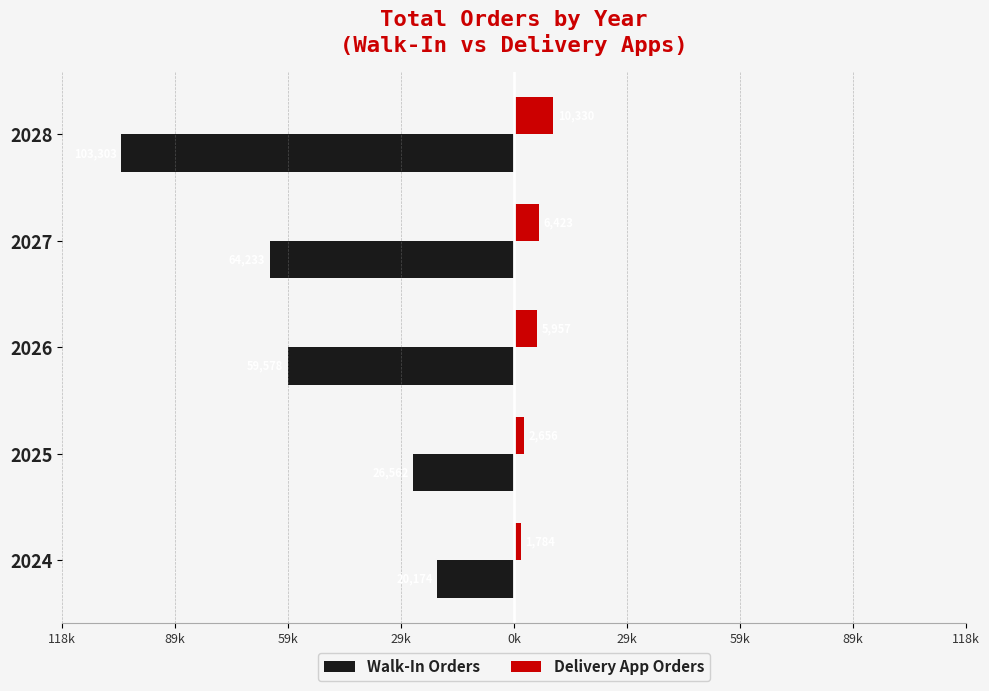

What are all the series names shown in the legend?

Walk-In Orders, Delivery App Orders